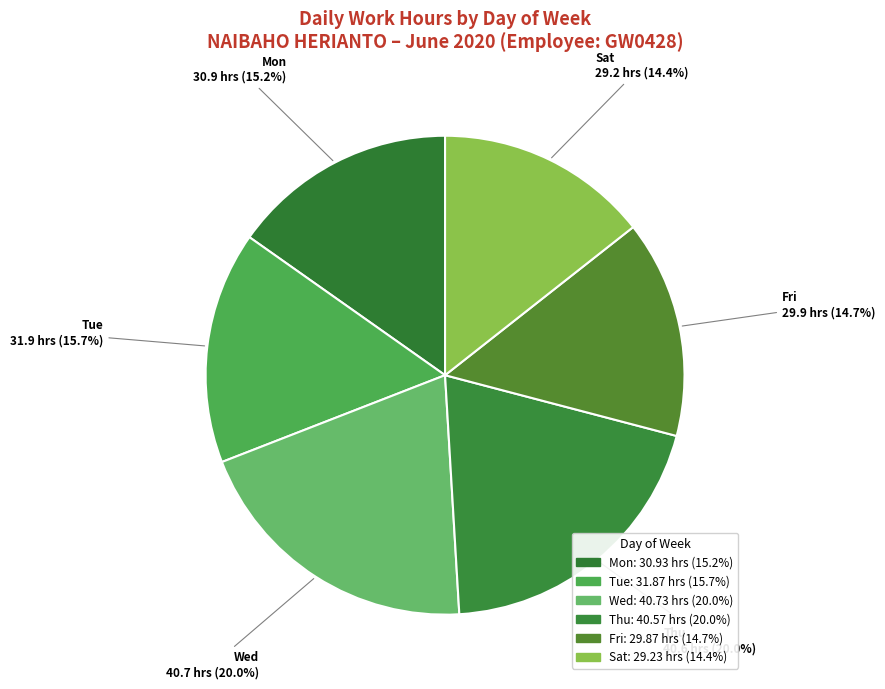

How many slices are in this pie chart?

6